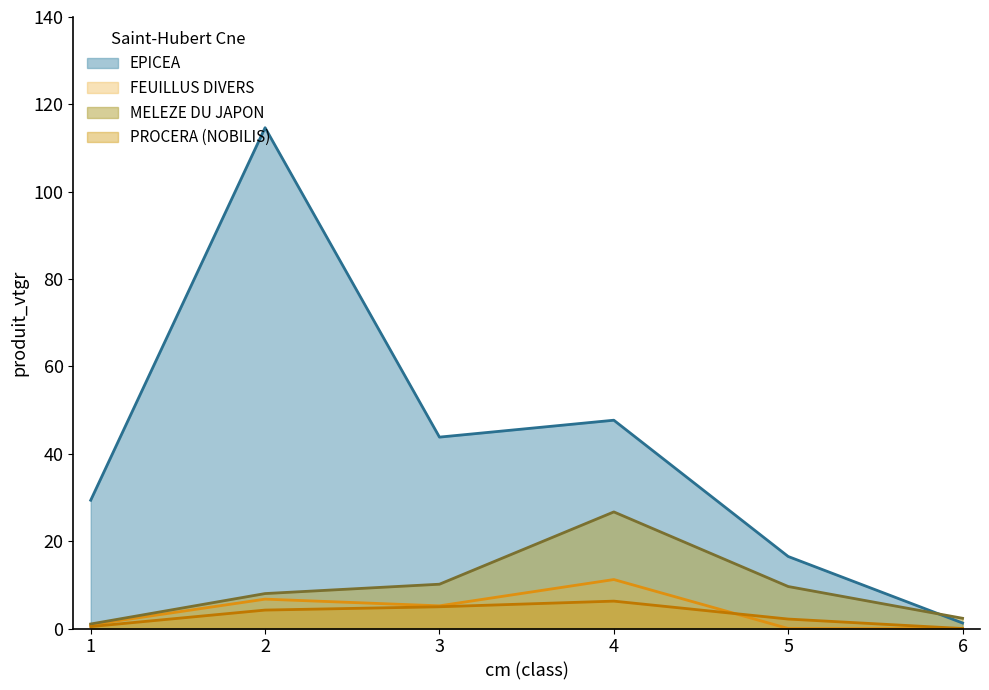

What is the average value of the FEUILLUS DIVERS series?

4.0